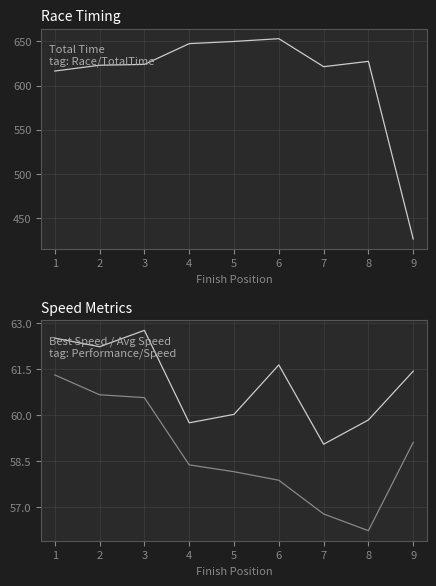

What is the maximum value for Average Speed?

61.3